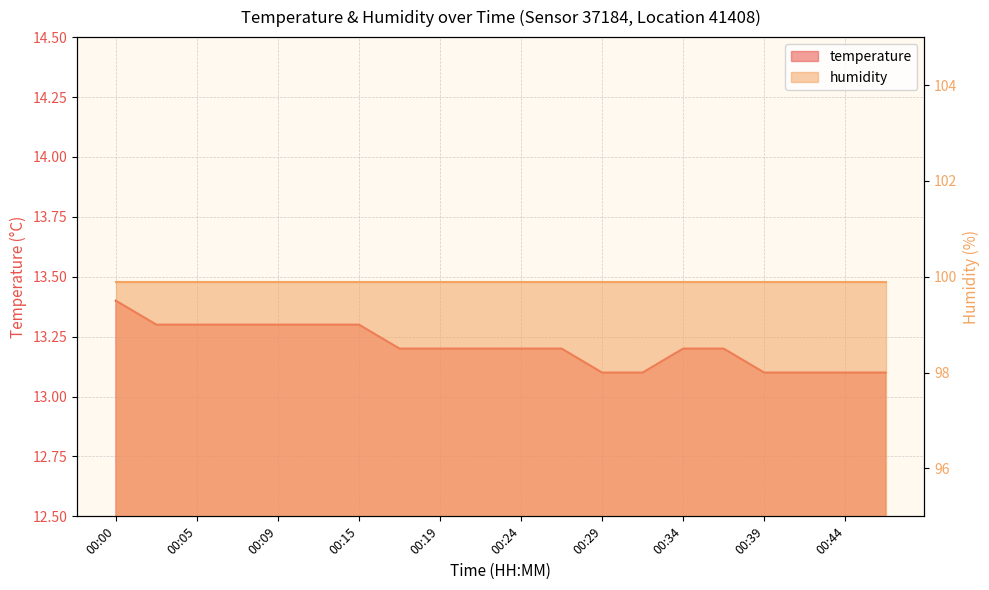

What is the difference between the second highest and minimum values?

0.2